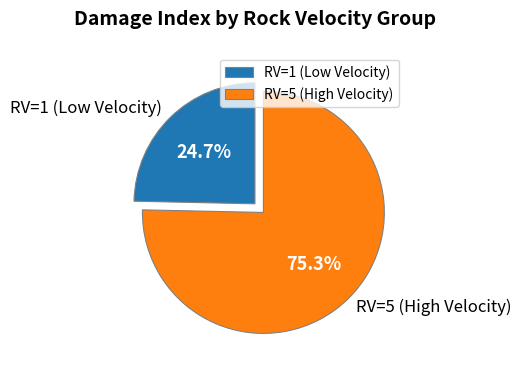

How many slices are in this pie chart?

2